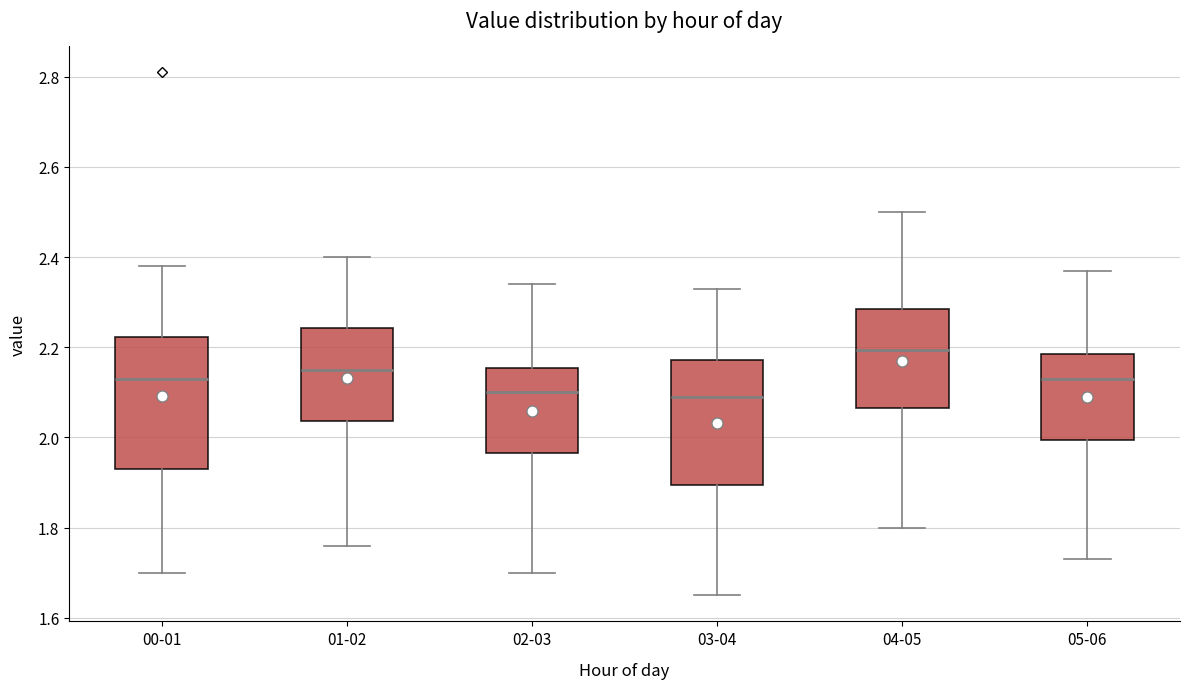

Where does the upper whisker of the box for 05-06 end on the y-axis? The values are not printed on the chart, so give them approximately, as read against the axis.

2.38